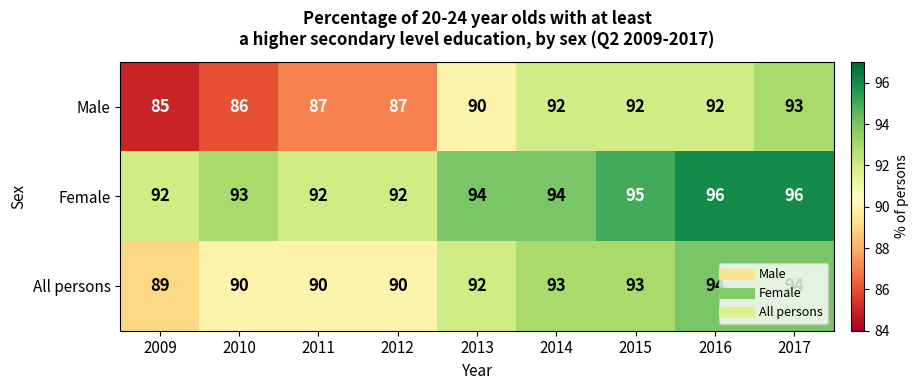

The Female series shows 133 at 2016. True or false?

False